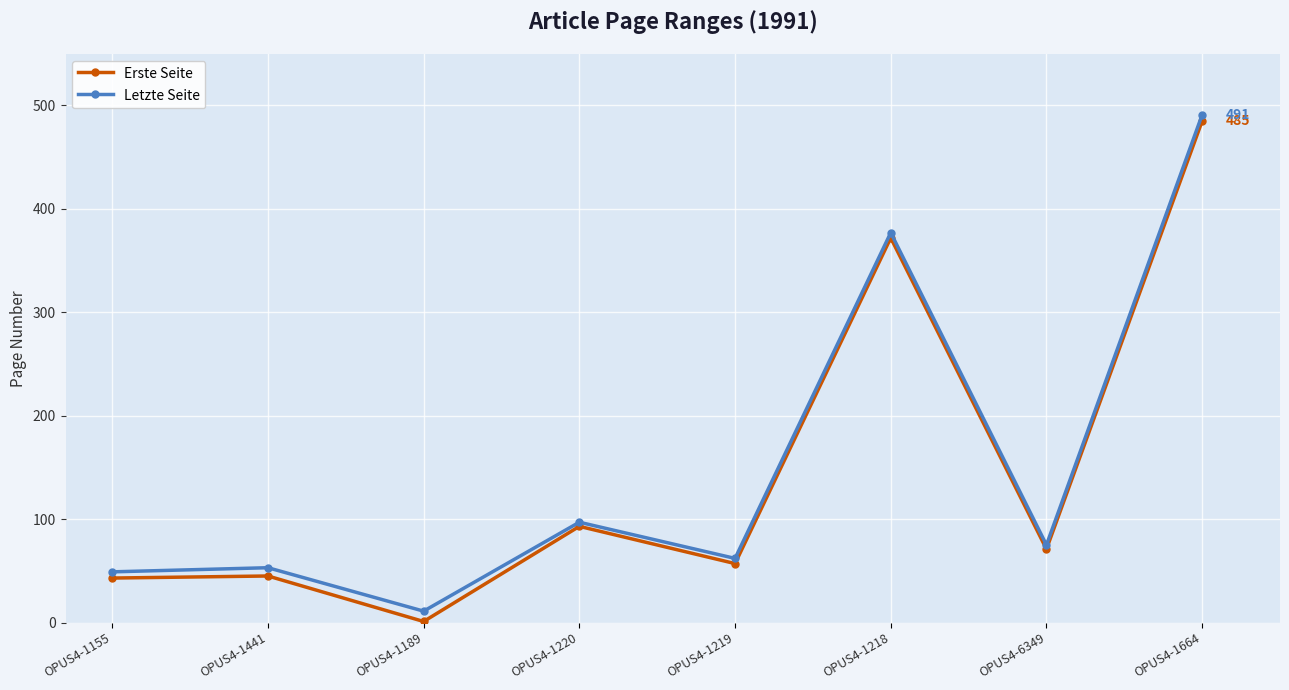

What is the average value of the Erste Seite series?

146